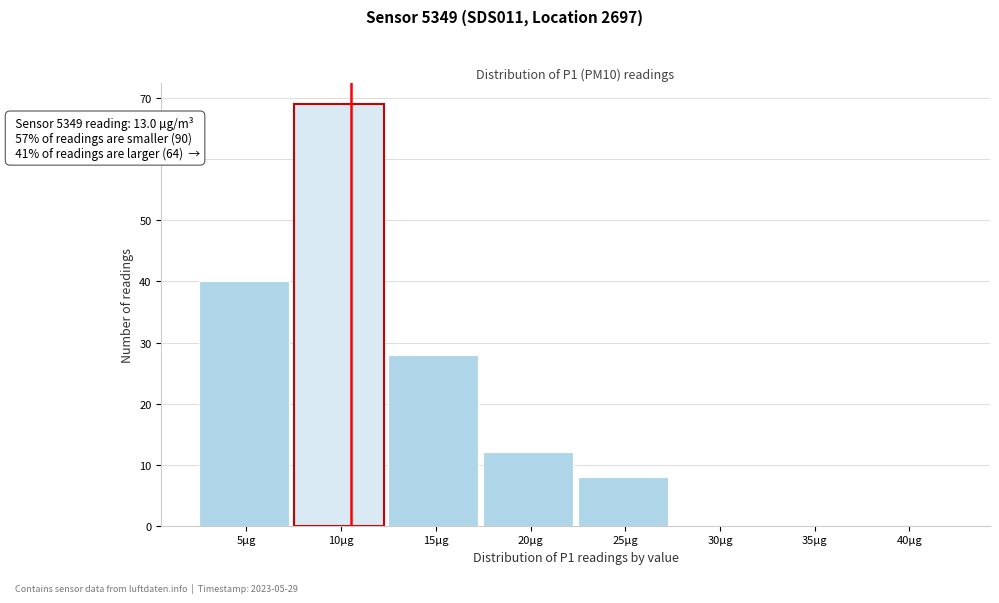

Reading left to right, transcribe all the data shown in this chart.

5µg=40	10µg=69	15µg=28	20µg=12	25µg=8	30µg=0	35µg=0	40µg=0